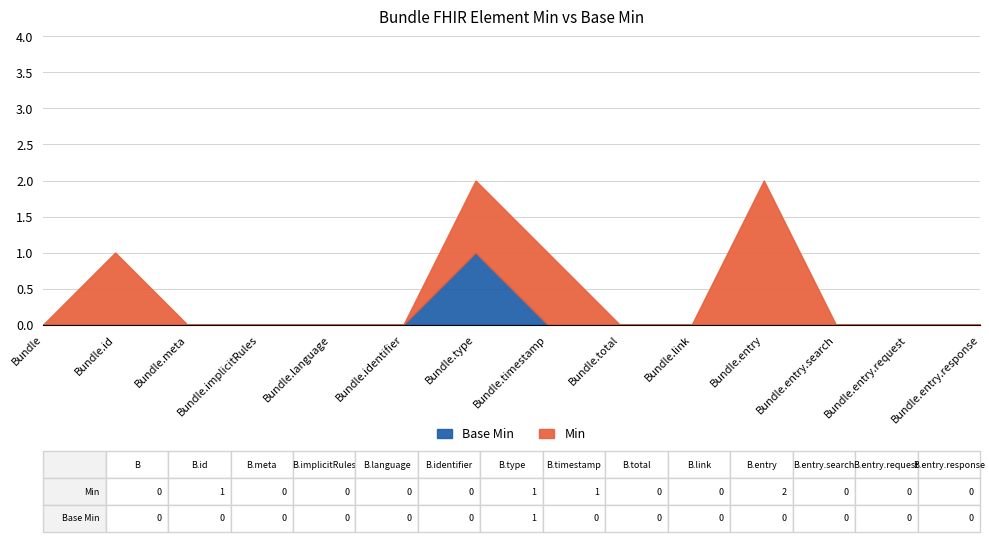

How many positive values does the Min series have?

4